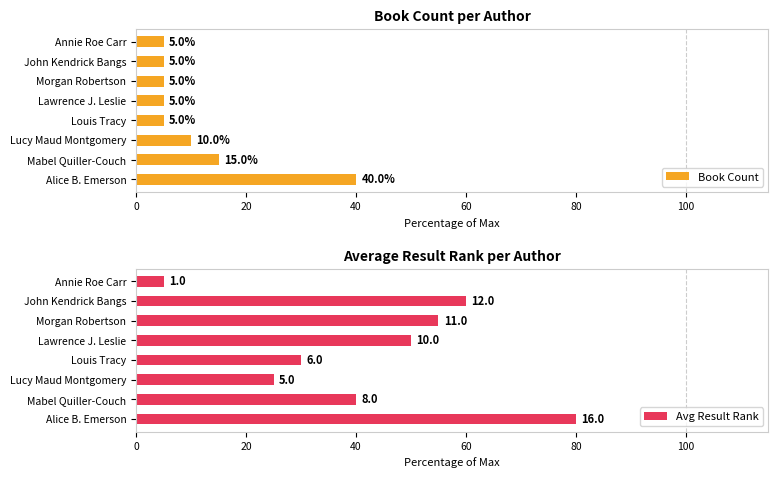

List the series in order of their overall mean, lowest first.

Book Count, Avg Result Rank